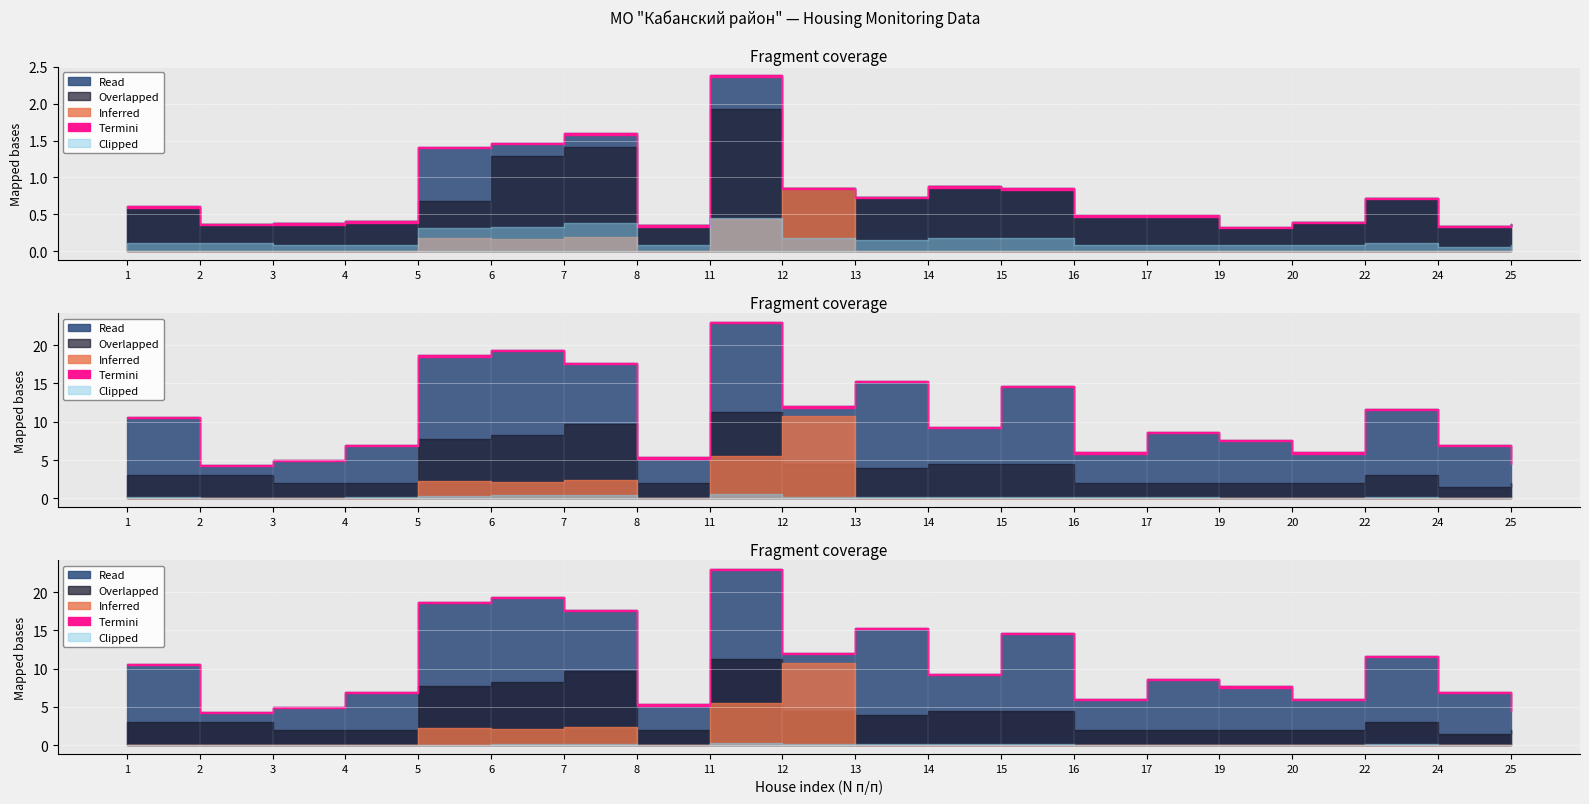

At which category does Total Area reach its first local peak?

7